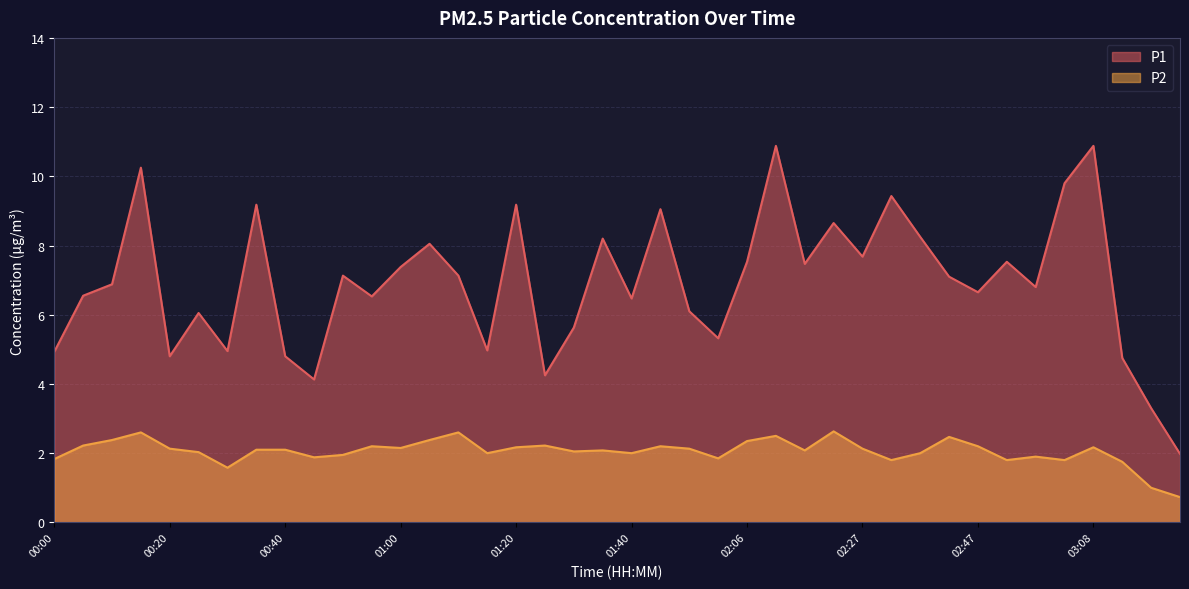

Rank the series by their average value, from highest to lowest.

P1, P2